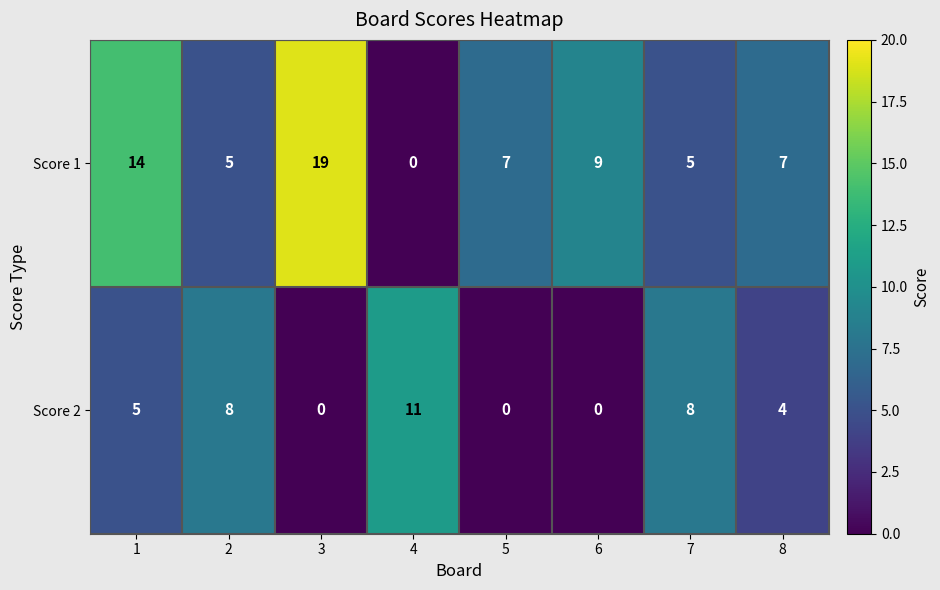

The value of Score 1 at 1 is 8. True or false?

False